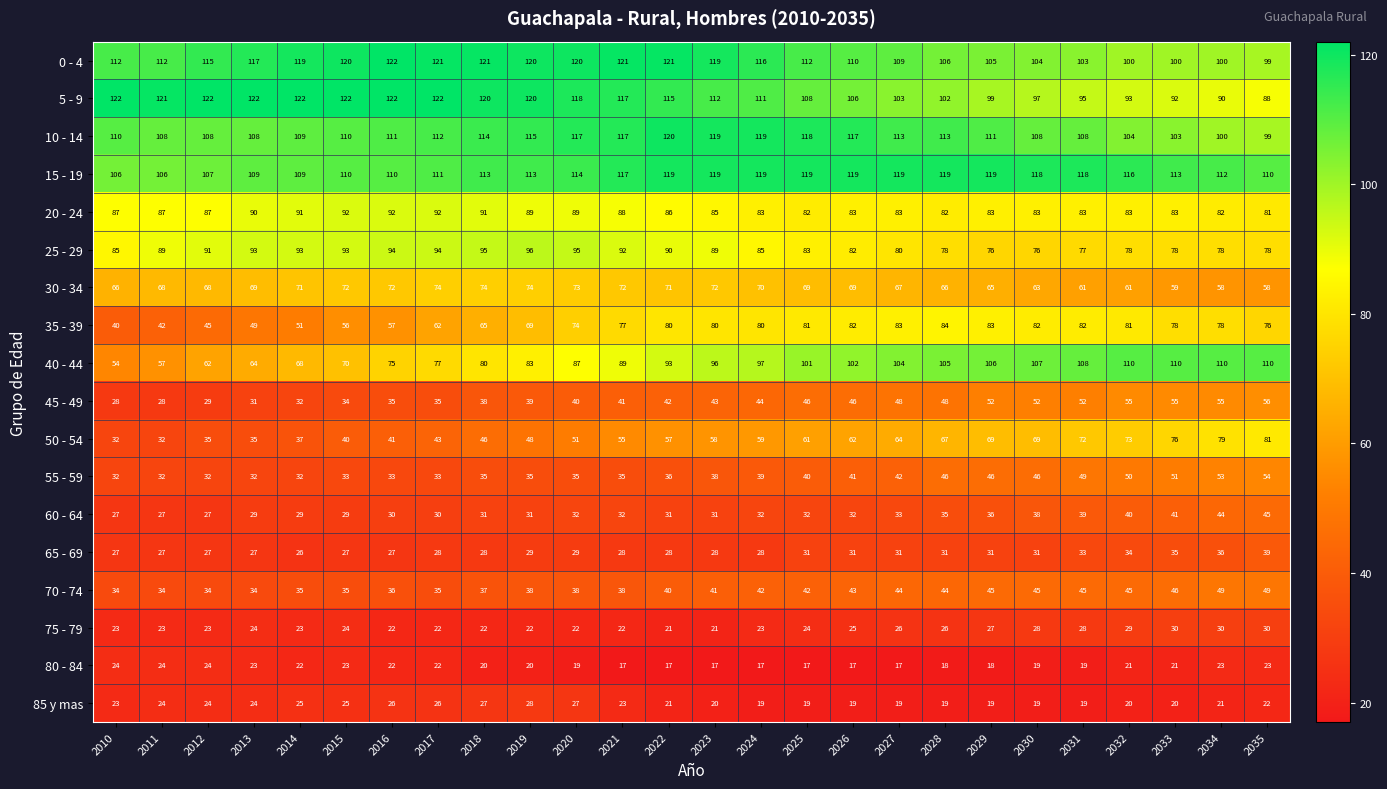

What is the average value of the 35 - 39 series?

70